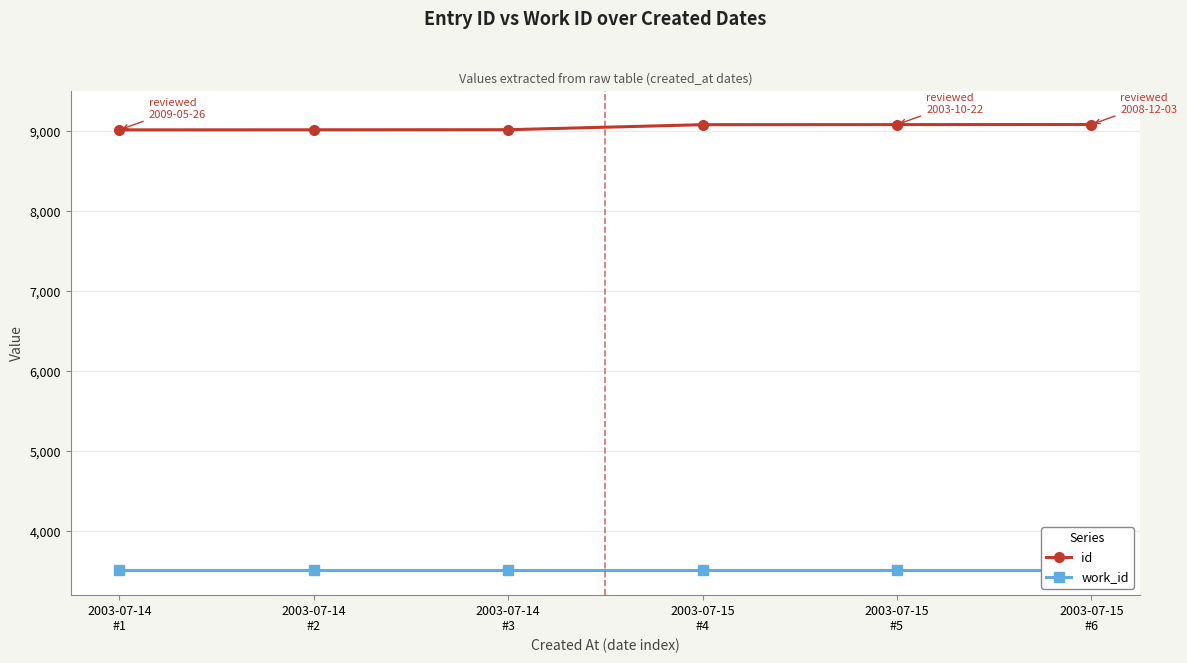

Is it true that work_id equals 3516 at 2003-07-15
#6?

True